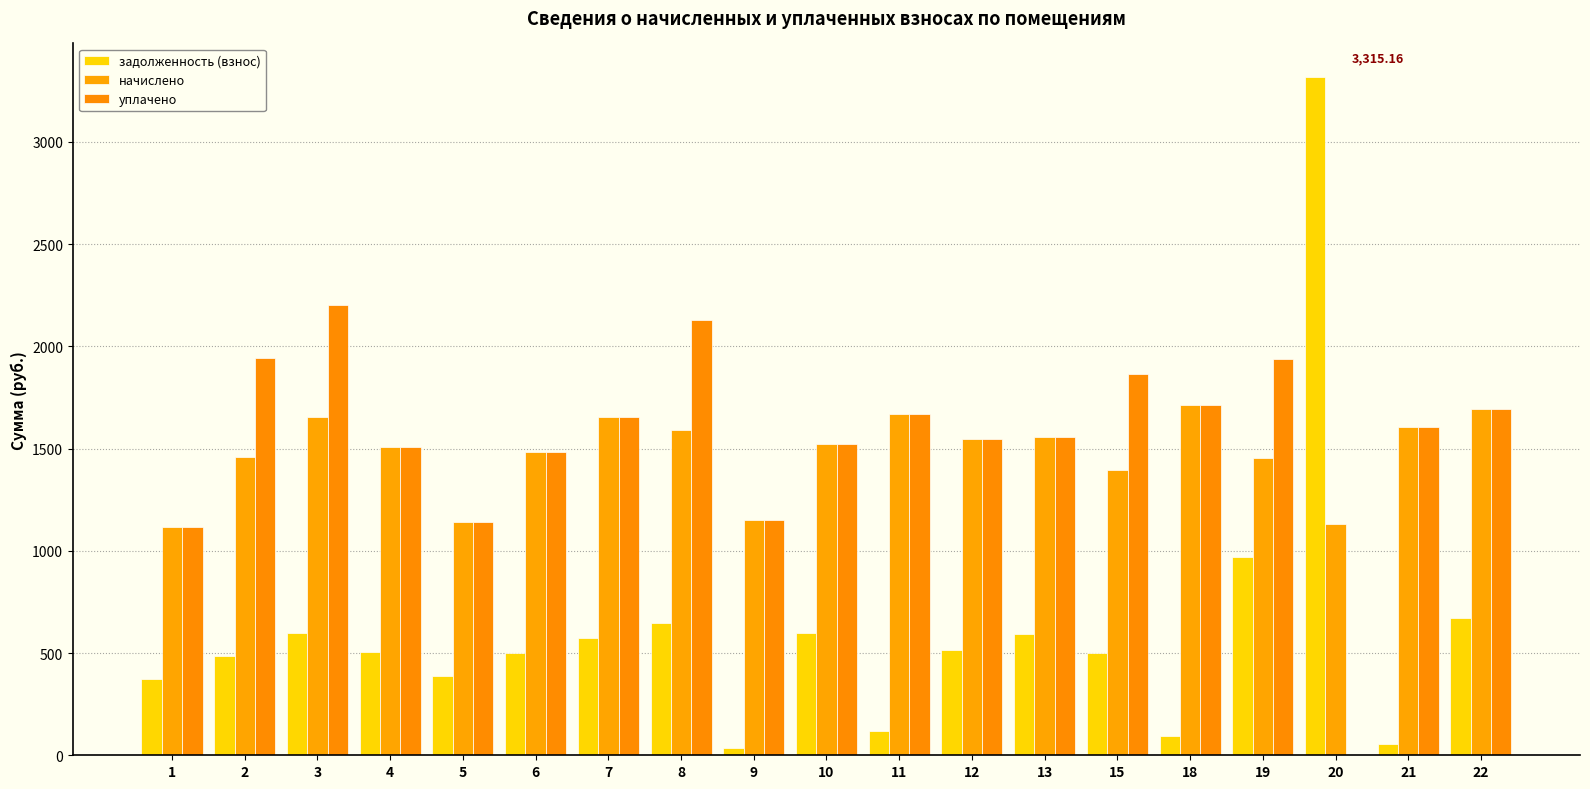

At which category does the chart reach its peak across all series?

20